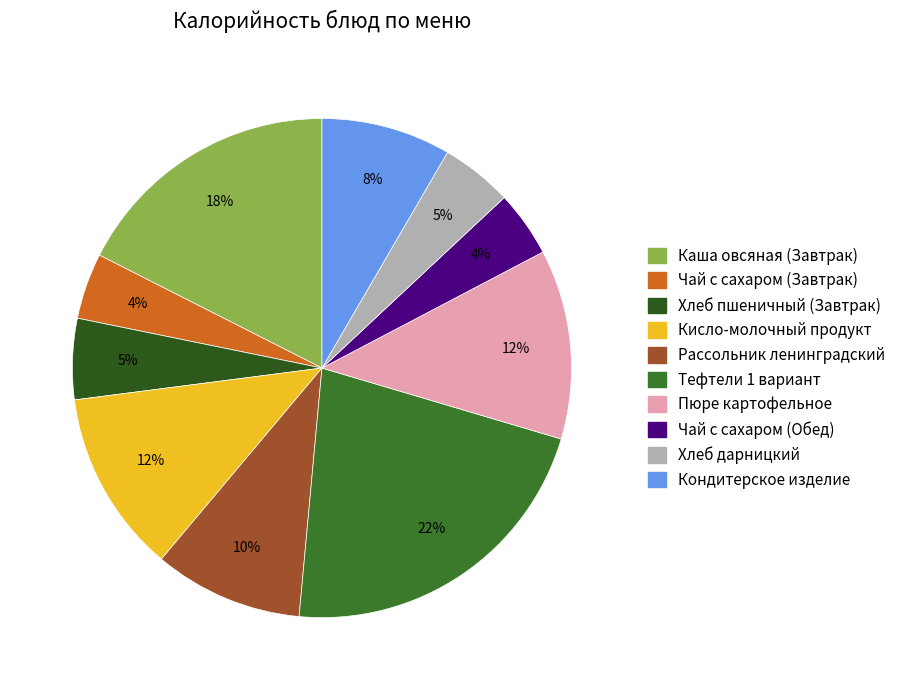

What is the smallest slice in the pie chart?

Чай с сахаром (Завтрак)